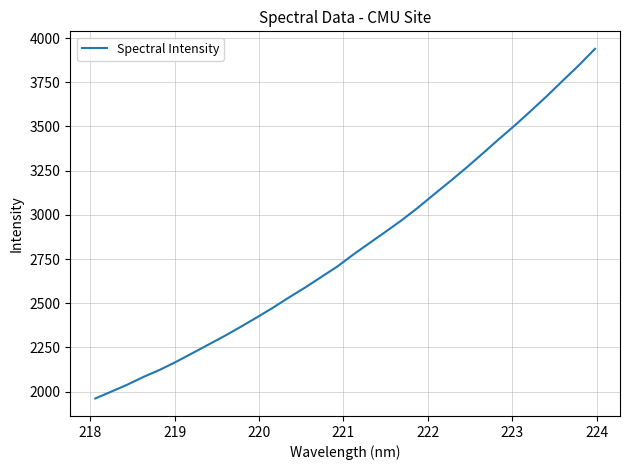

What is the difference between the maximum and minimum values?

1977.7